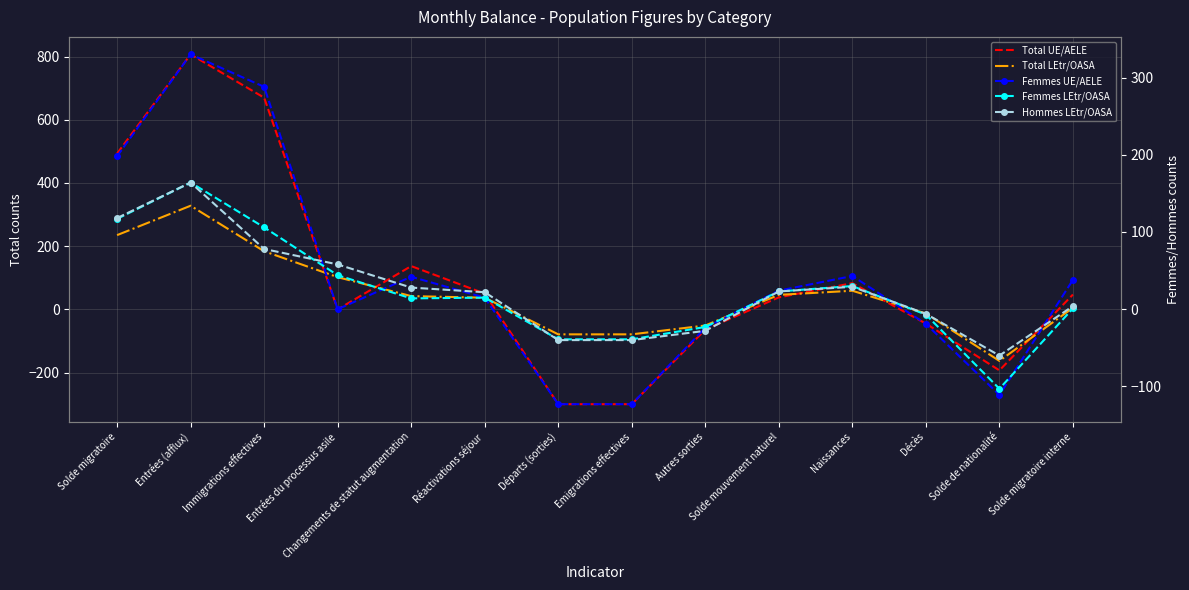

The Total UE/AELE series shows 137 at Changements de statut augmentation. True or false?

True